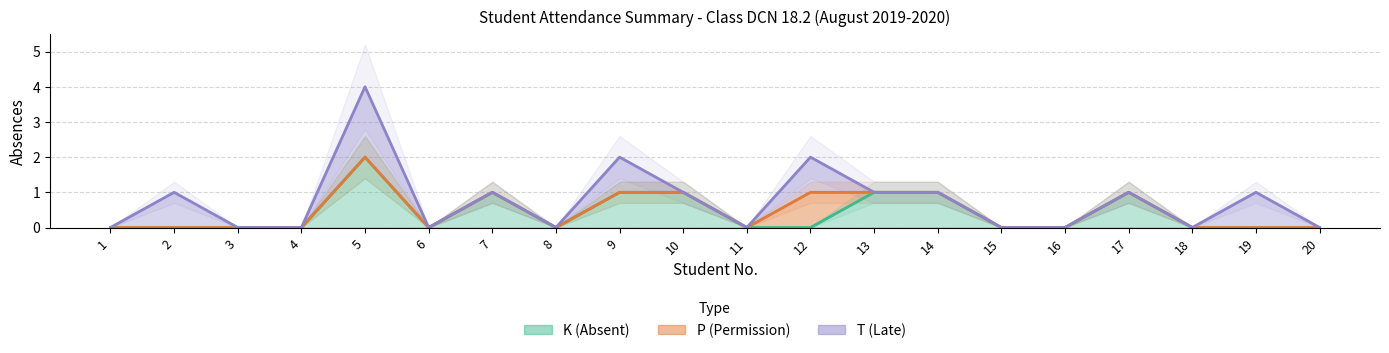

At 6, list the series in order from largest to smallest.

K, P, T